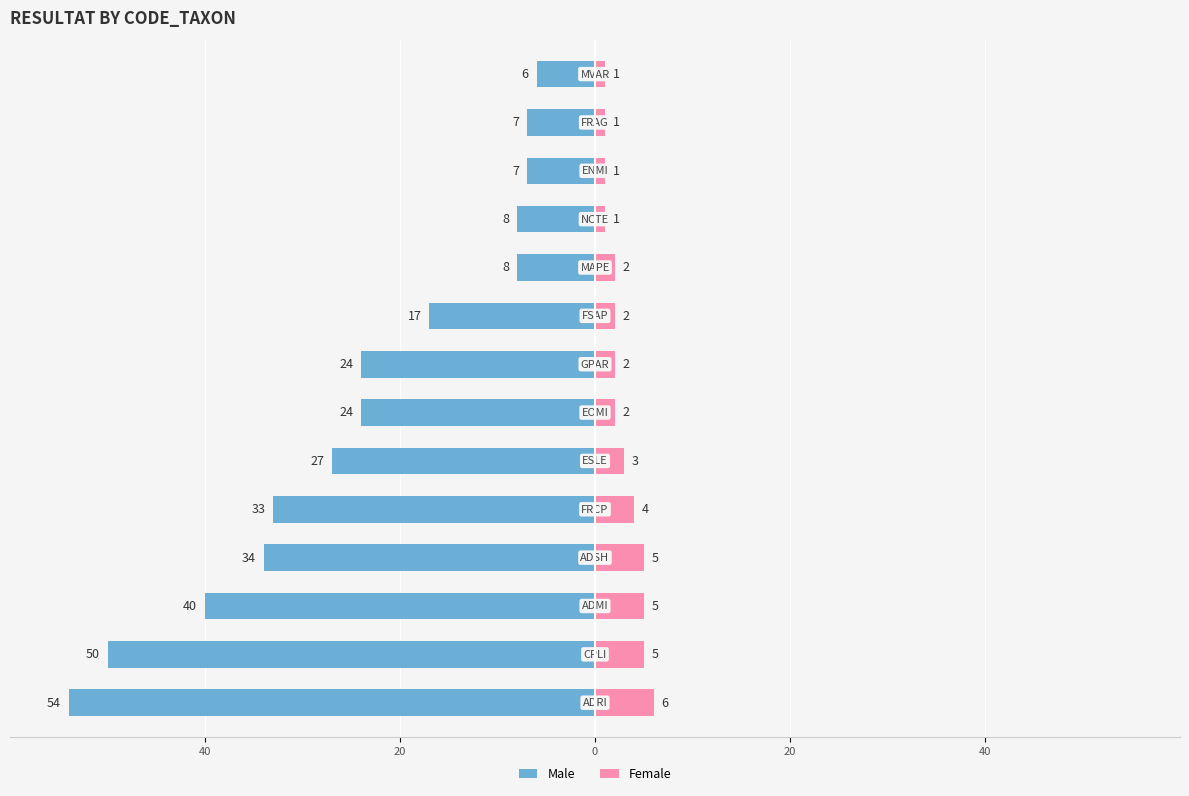

What is the difference between the maximum and minimum values in the Male series?

48